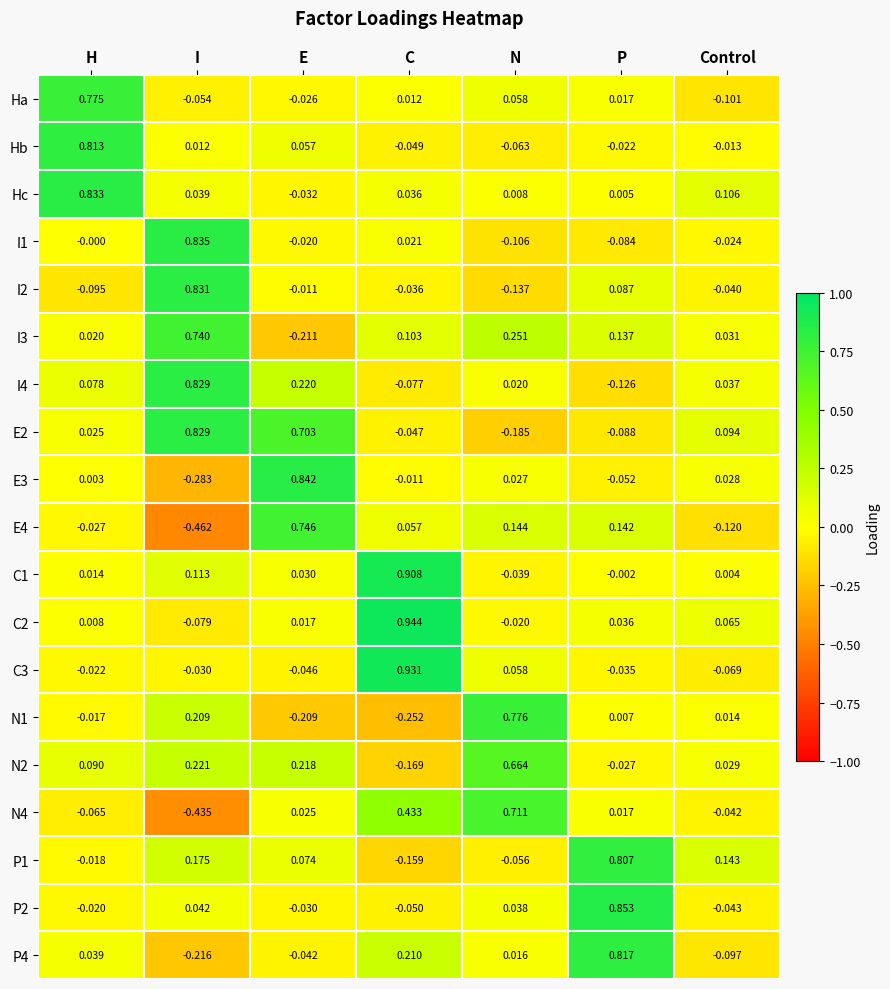

Where does the P2 series first go above 0?

I